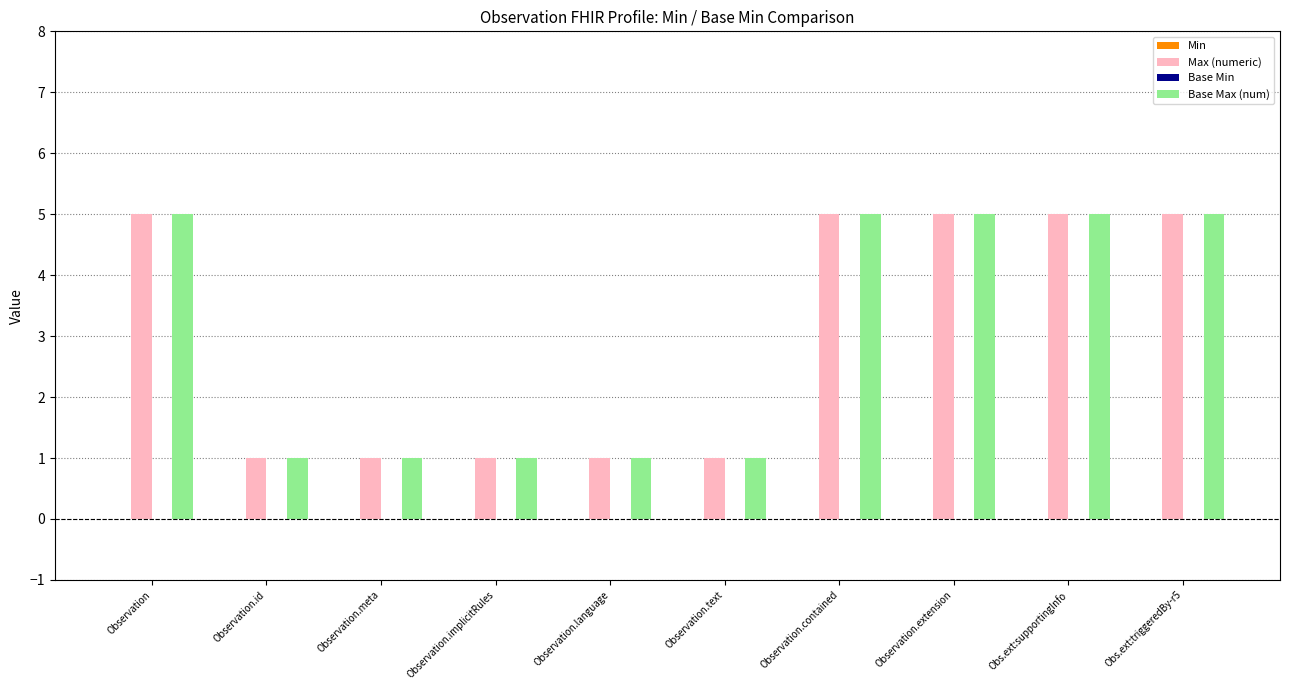

What position from the left is Observation.id?

2